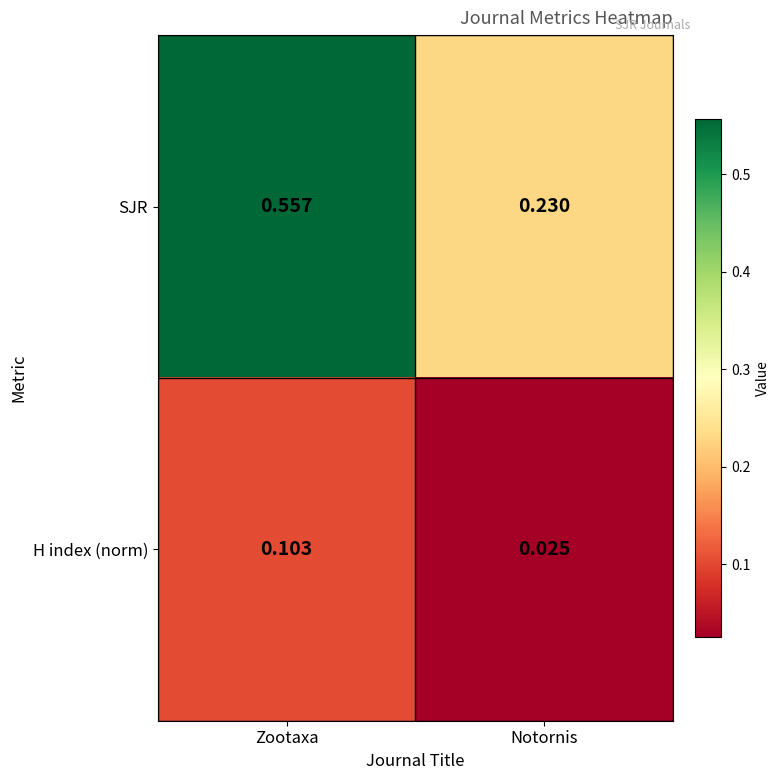

Count the number of categories in the chart.

2